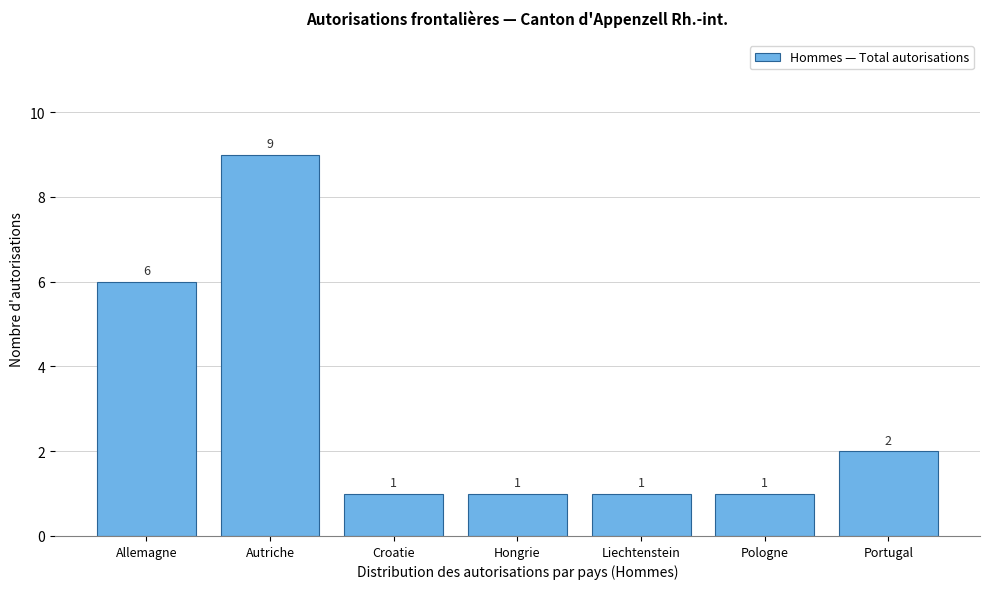

Reading left to right, transcribe all the data shown in this chart.

6	9	1	1	1	1	2